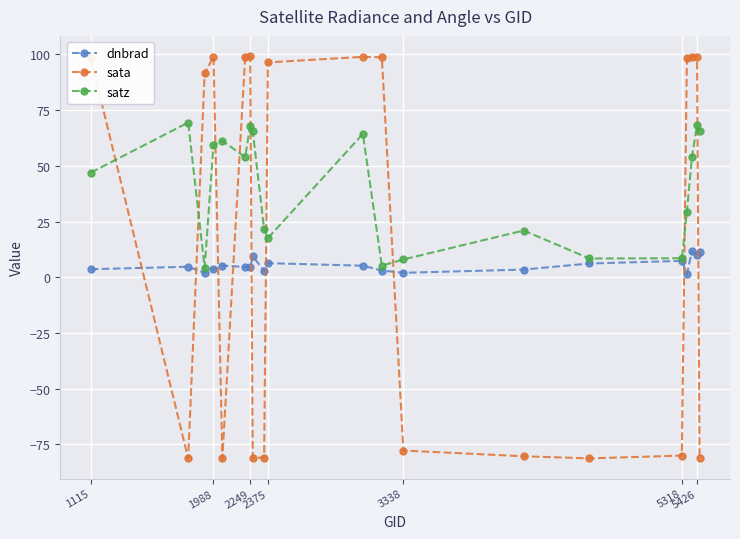

What is the difference between the maximum and minimum values in the satz series?

65.1